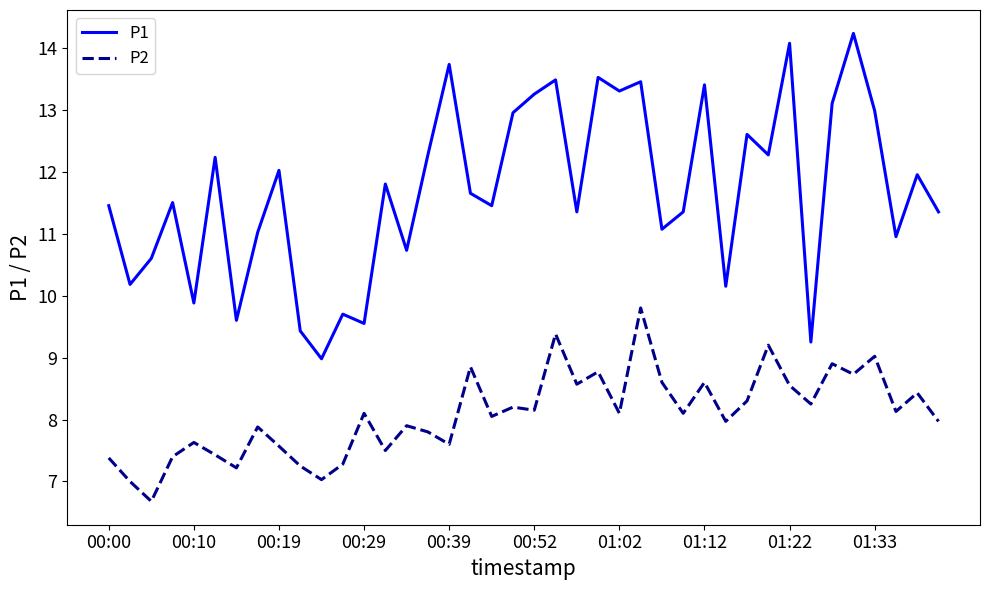

What is the maximum value for P2?

9.8